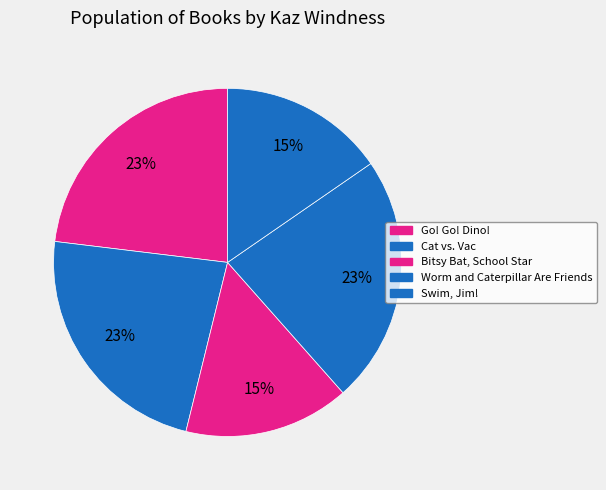

The Worm and Caterpillar Are Friends slice represents 23% of the pie. True or false?

True